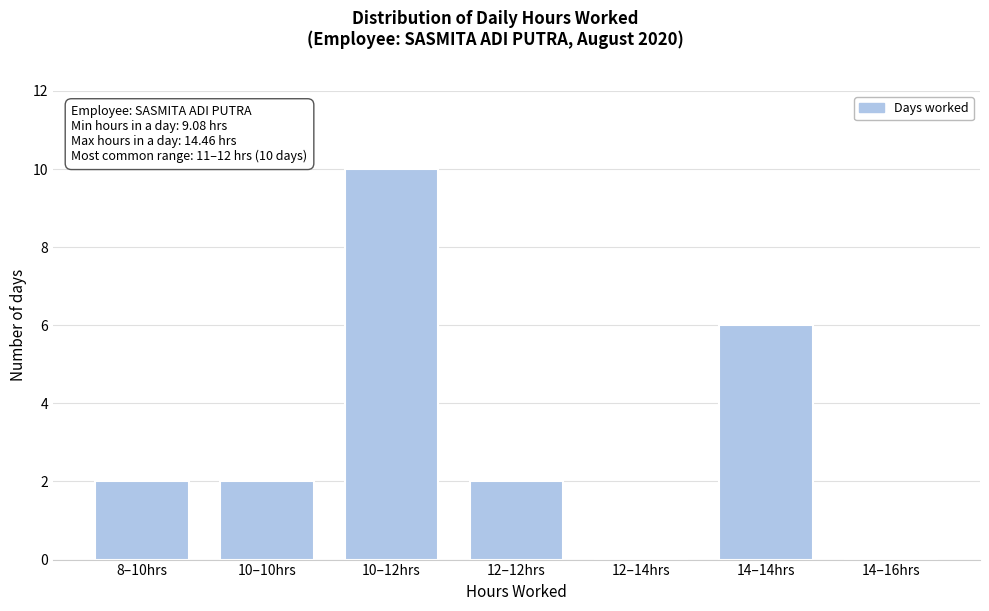

Reading left to right, transcribe all the data shown in this chart.

8–10hrs=2	10–10hrs=2	10–12hrs=10	12–12hrs=2	12–14hrs=0	14–14hrs=6	14–16hrs=0